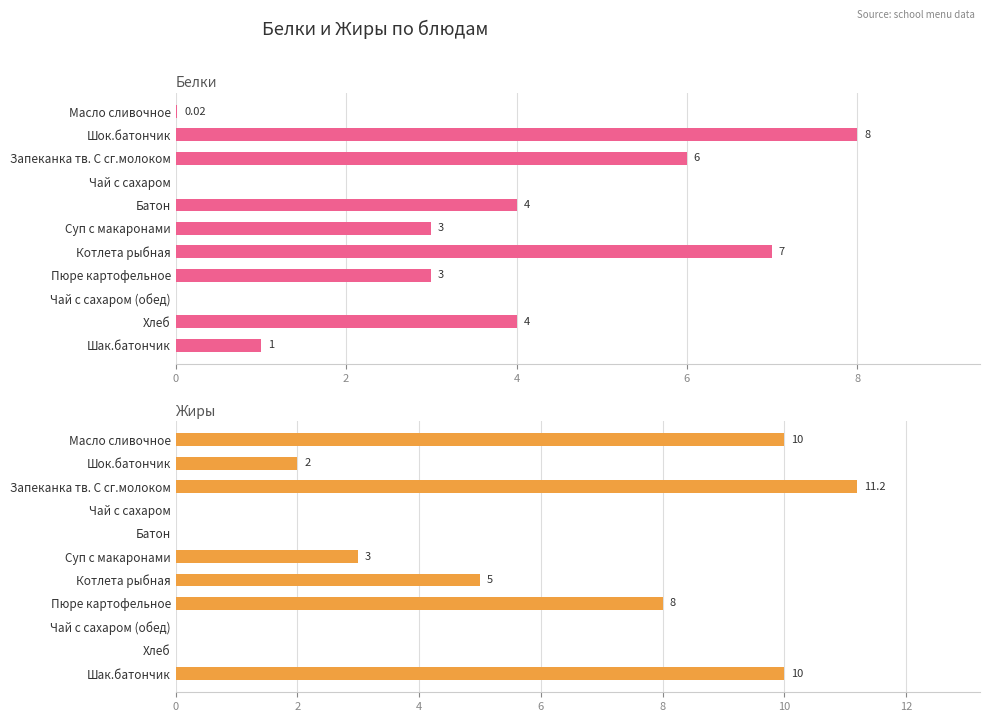

True or false: Жиры has a value of 10.0 at Шак.батончик.

True